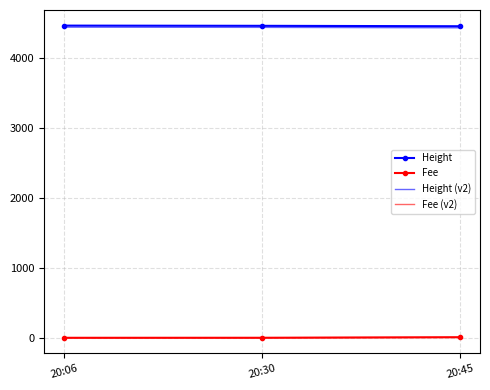

What is the maximum value shown in the chart?

4462.0